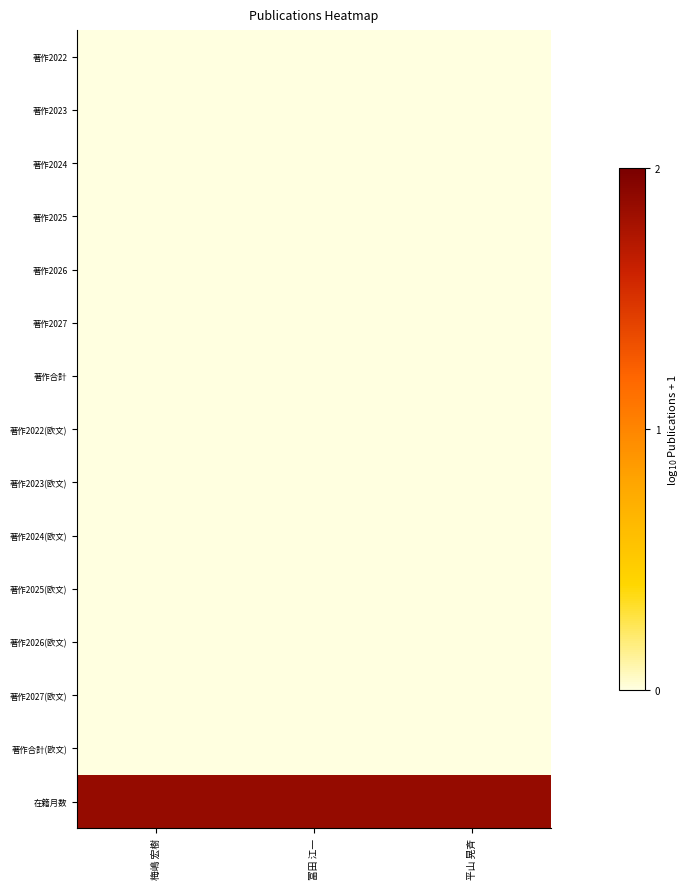

What is the spread (max minus min) of values at 梅嶋 宏樹?

1.9